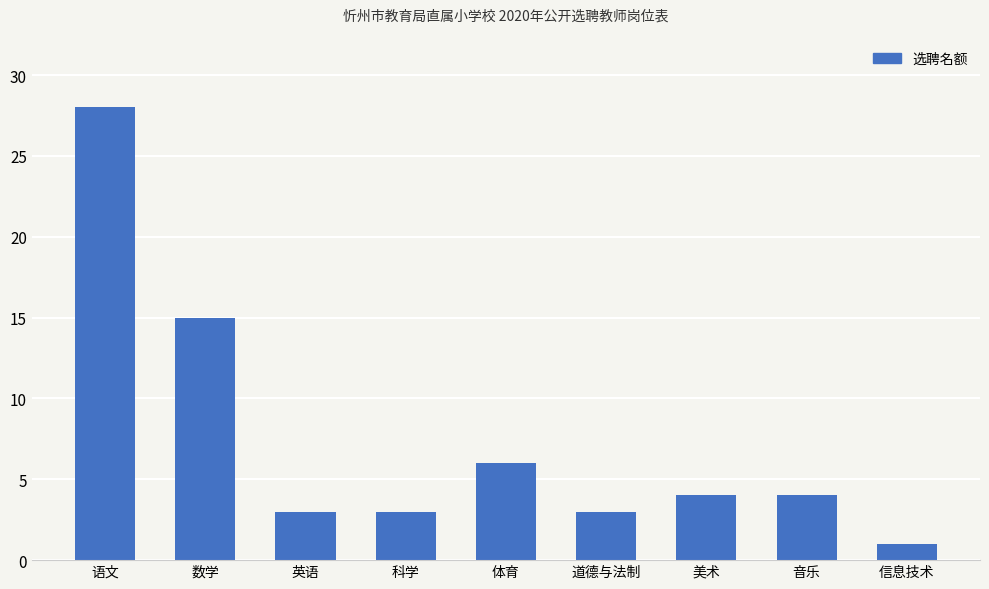

At which label is the value closest to 14?

数学